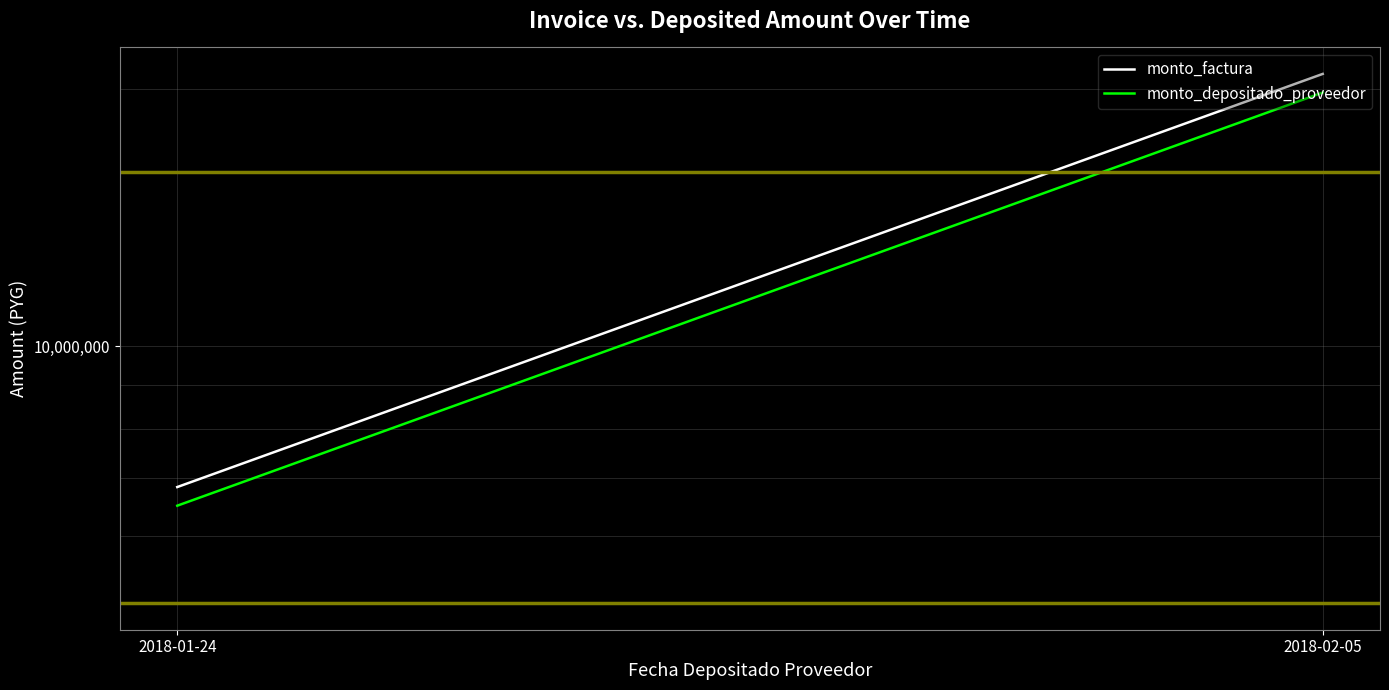

Reading left to right, extract all data points from this chart.

monto_factura: 2018-01-24=6840000	2018-02-05=20840000
monto_depositado_proveedor: 2018-01-24=6504716	2018-02-05=19818462